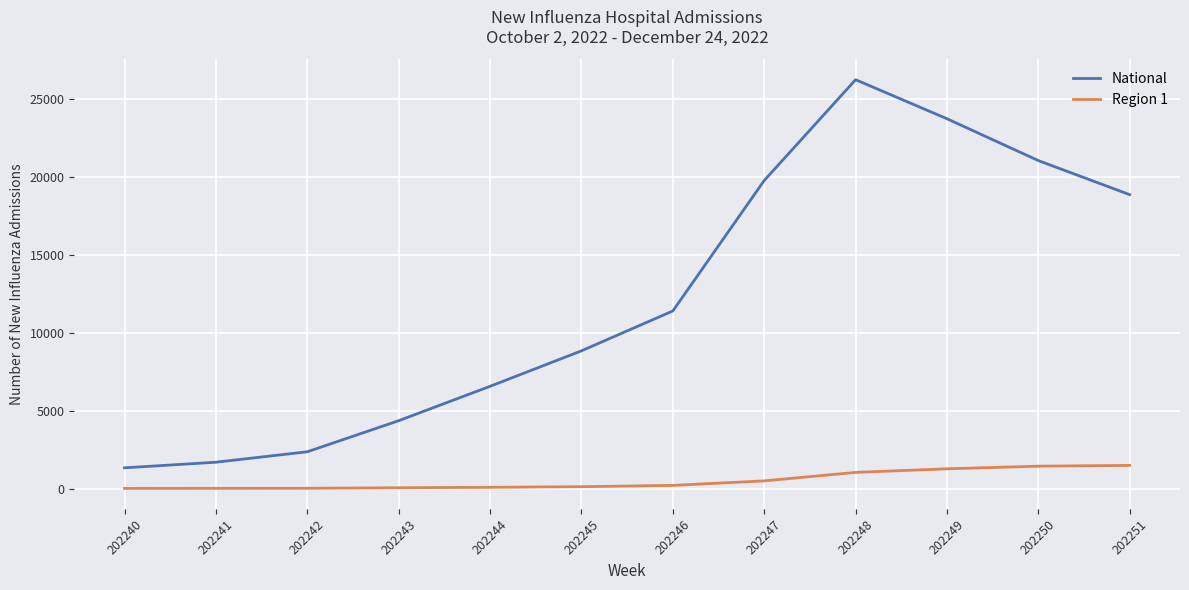

Which category has the highest value across all series?

202248